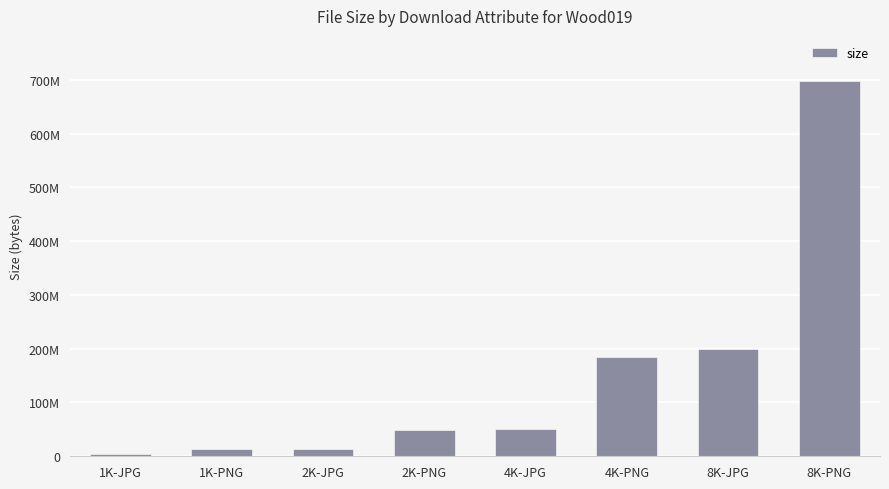

What is the label of the 5th bar from the right?

2K-PNG